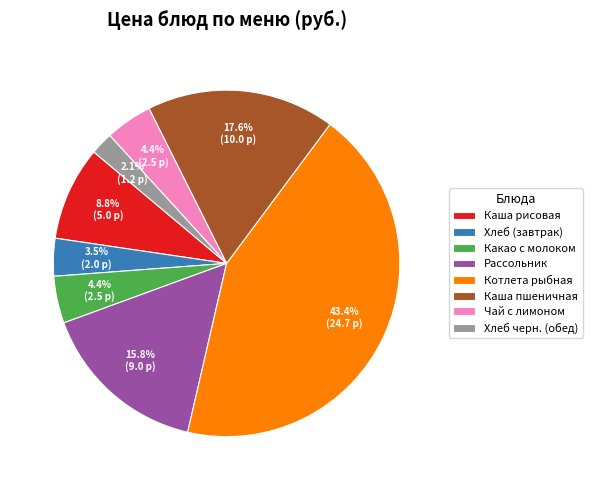

Which category has the smallest portion of the pie?

Хлеб черн. (обед)